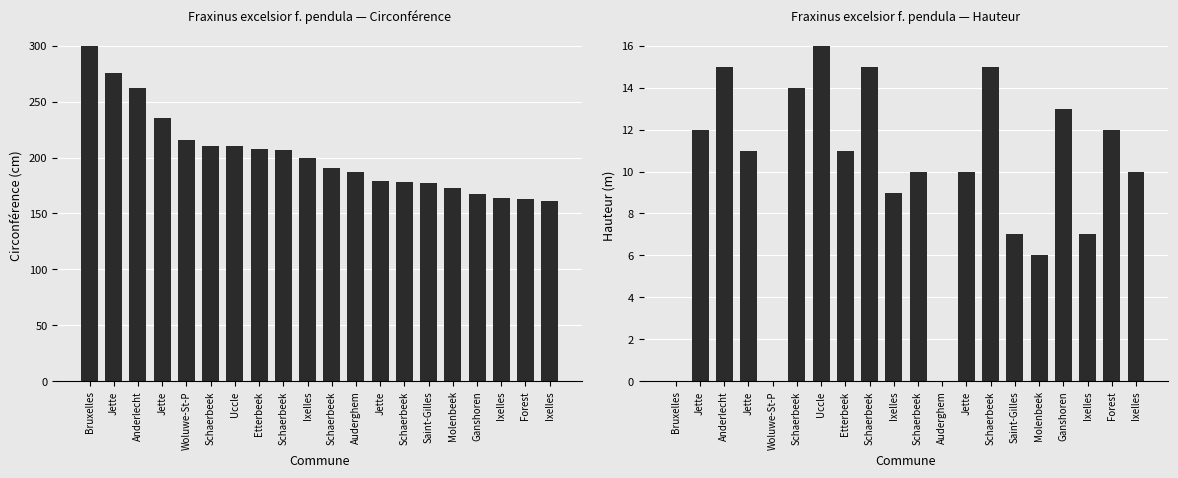

The value of hauteur at Schaerbeek is 15. True or false?

True